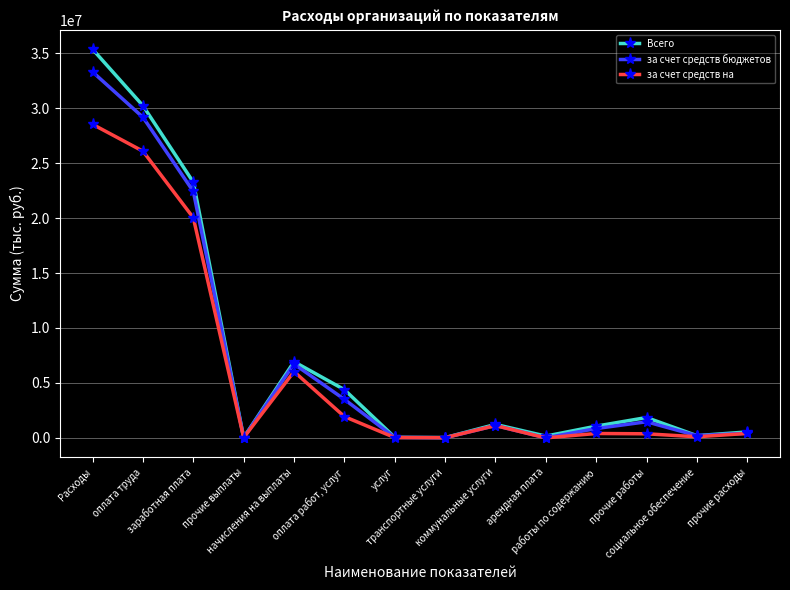

Count the number of data series in this chart.

3